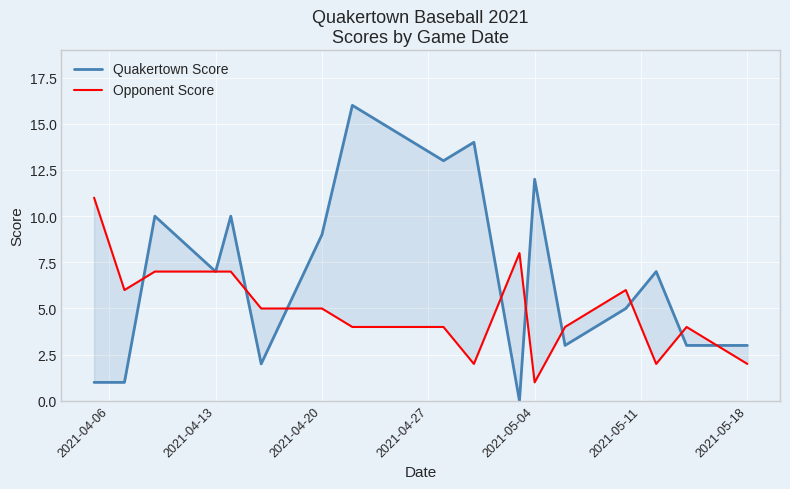

What is the difference between the maximum and minimum values in the Quakertown Score series?

16